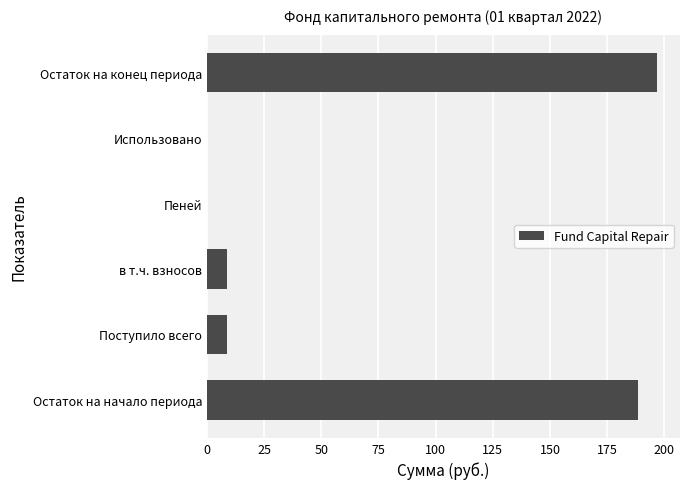

What is the change in value from Поступило всего to Остаток на конец периода?

+188.3